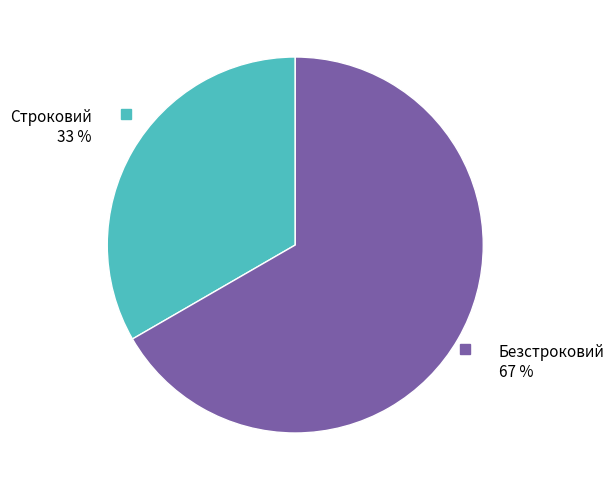

Between Безстроковий and Строковий, which is larger?

Безстроковий